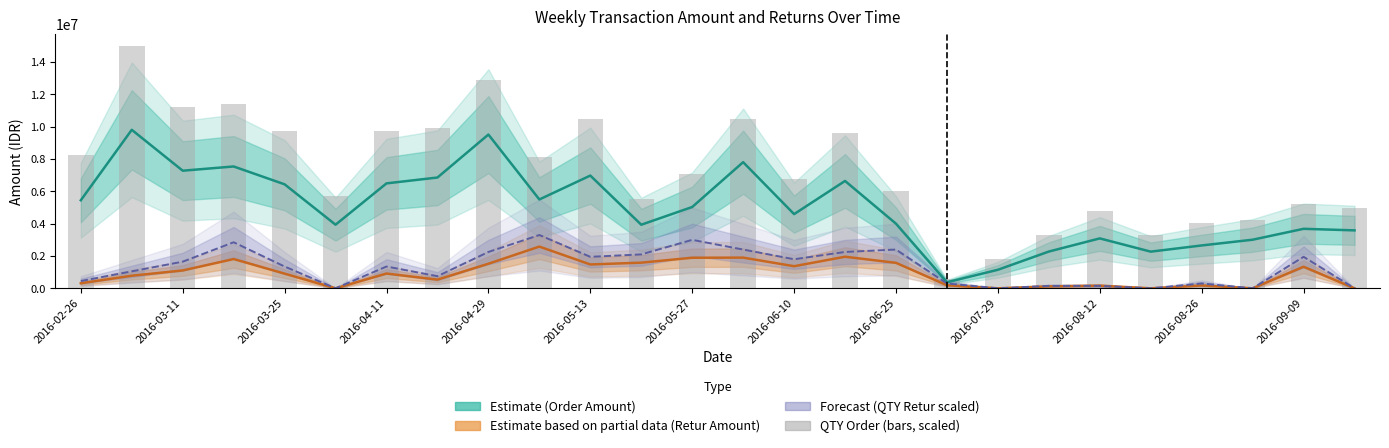

How many data points in QTY Order (scaled) are less than 7050000?

13